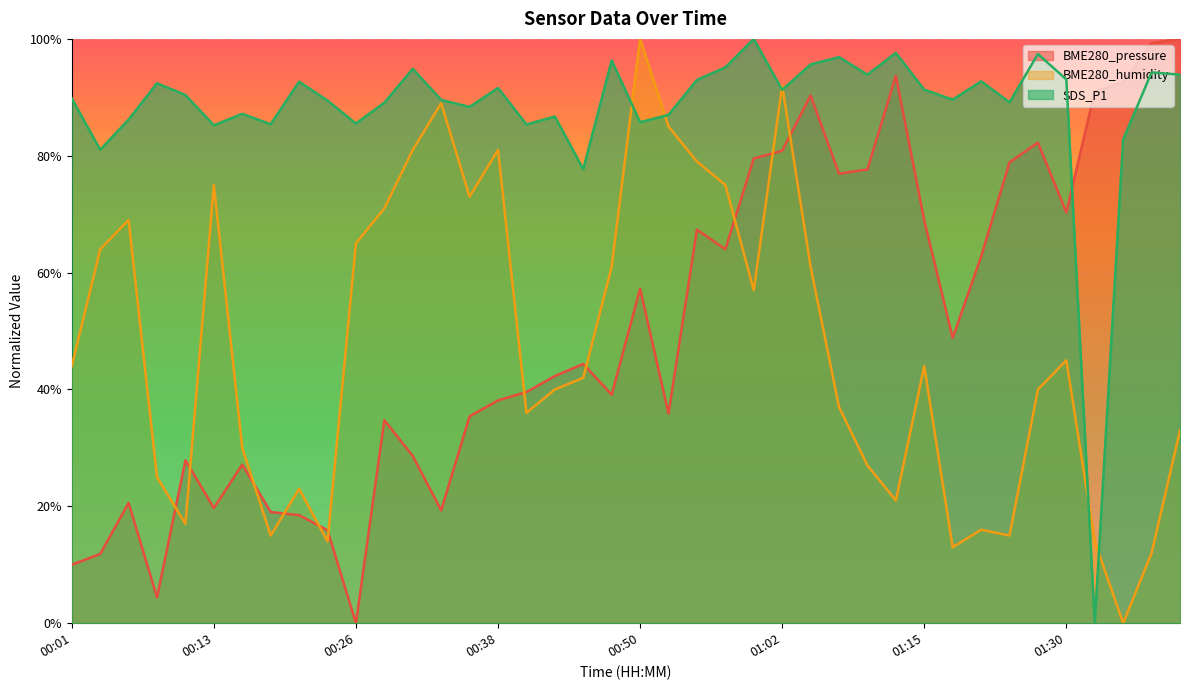

True or false: SDS_P1 has more than 2 points higher than both neighbors.

True